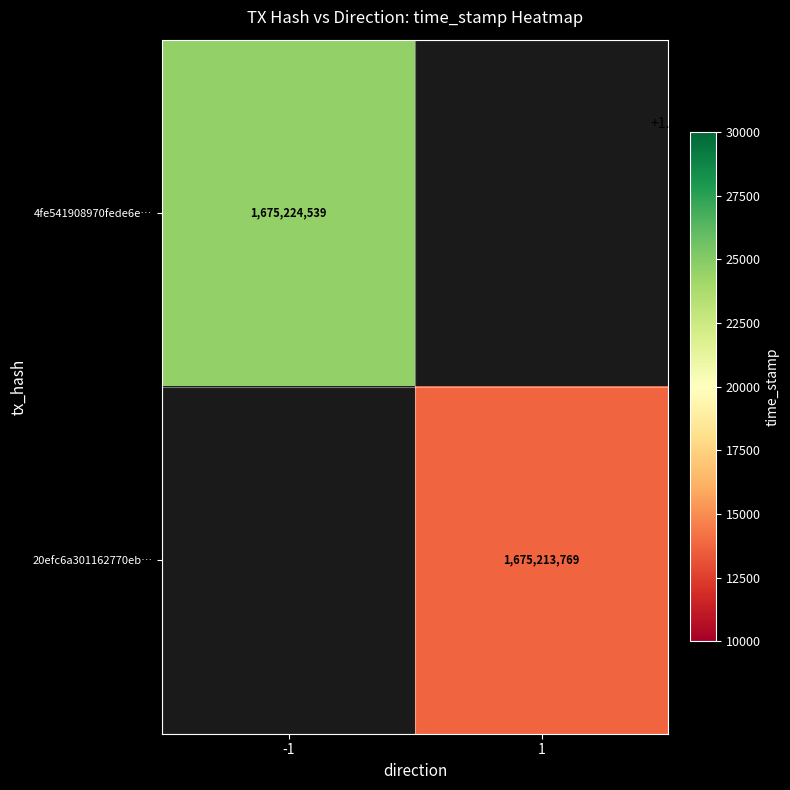

True or false: 4fe541908970fede6e… has a value of 930133942.1 at -1.

False